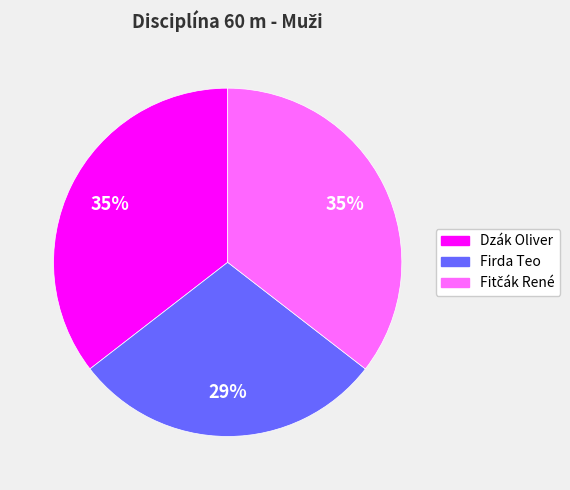

Does Firda Teo represent more than half of the total?

No